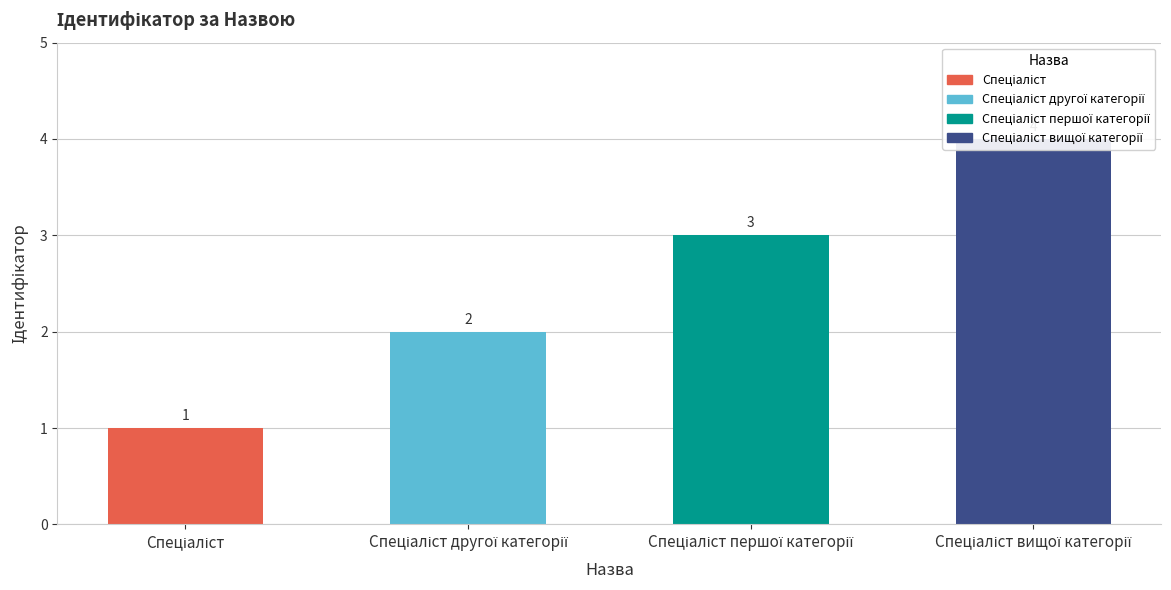

The chart shows a value of 2 at Спеціаліст другої категорії. True or false?

True